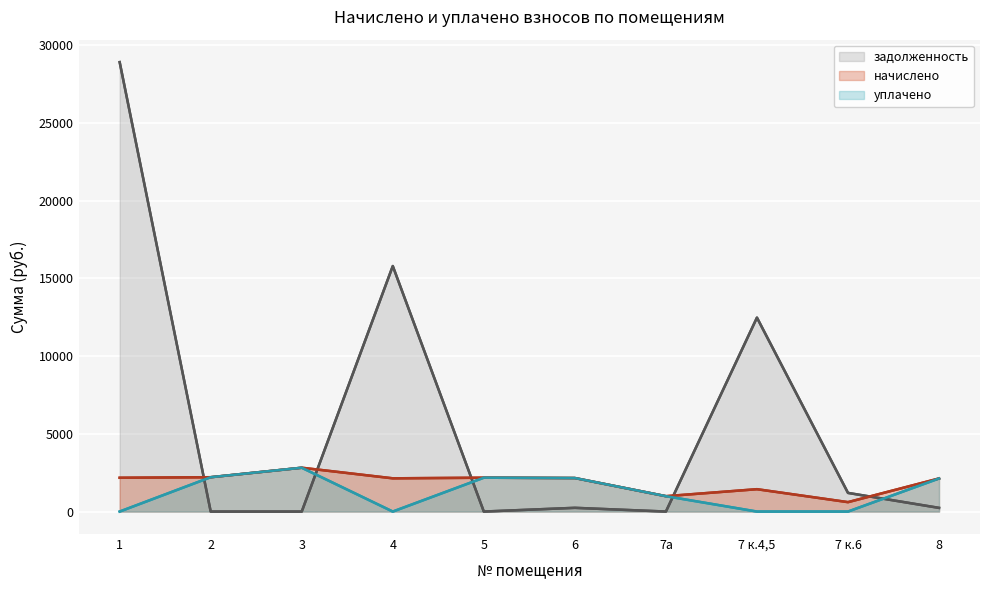

Reading left to right, transcribe all the data shown in this chart.

начислено: 1=2174.0	2=2209.7	3=2820.1	4=2138.4	5=2178.5	6=2156.2	7а=989.0	7 к.4,5=1439.0	7 к.6=605.9	8=2129.5
уплачено: 1=0.0	2=2209.7	3=2820.1	4=0.0	5=2178.5	6=2156.2	7а=989.0	7 к.4,5=0.0	7 к.6=0.0	8=2129.5
задолженность: 1=28916.1	2=0.0	3=0.0	4=15797.0	5=0.0	6=239.6	7а=0.0	7 к.4,5=12477.7	7 к.6=1199.8	8=236.6